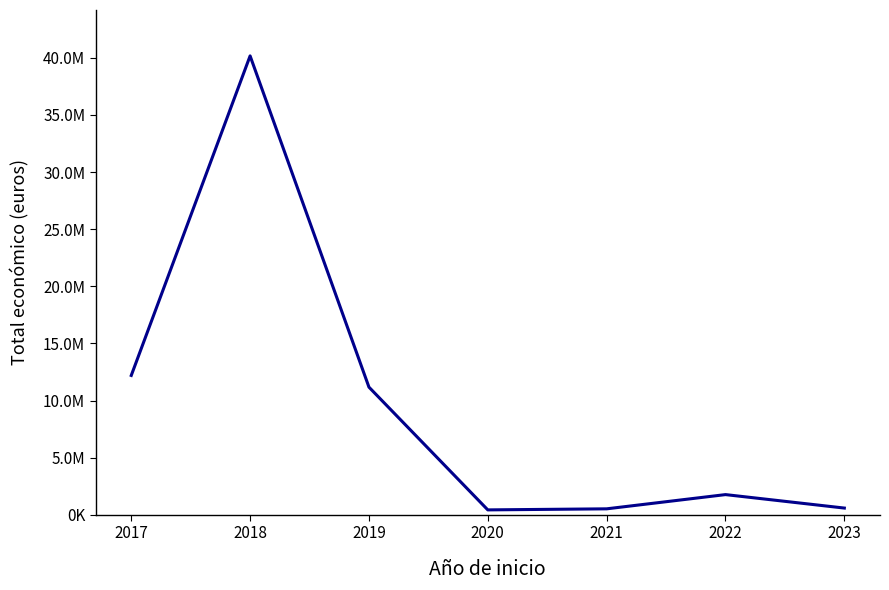

Is this an area chart (filled region under the line)?

No